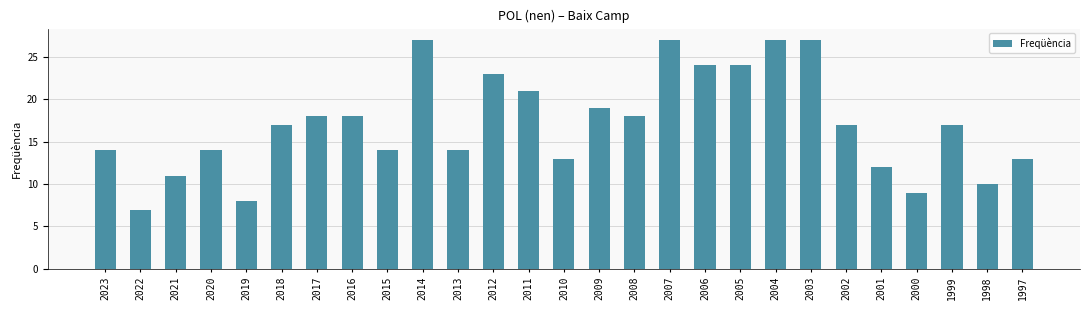

What is the value of the 25th bar from the left?

17